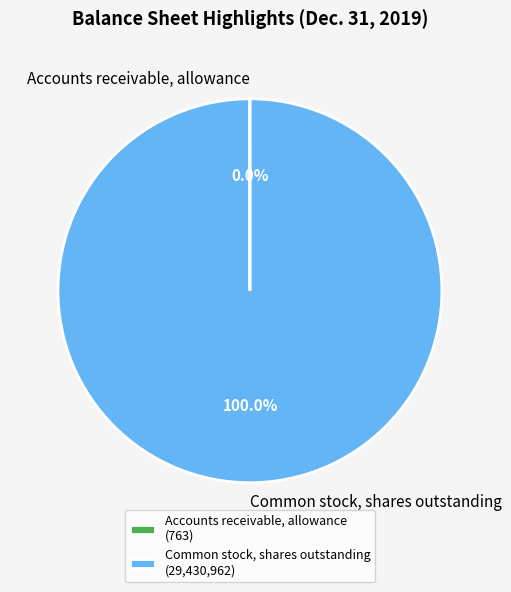

Which slice represents more than half of the pie?

Common stock, shares outstanding